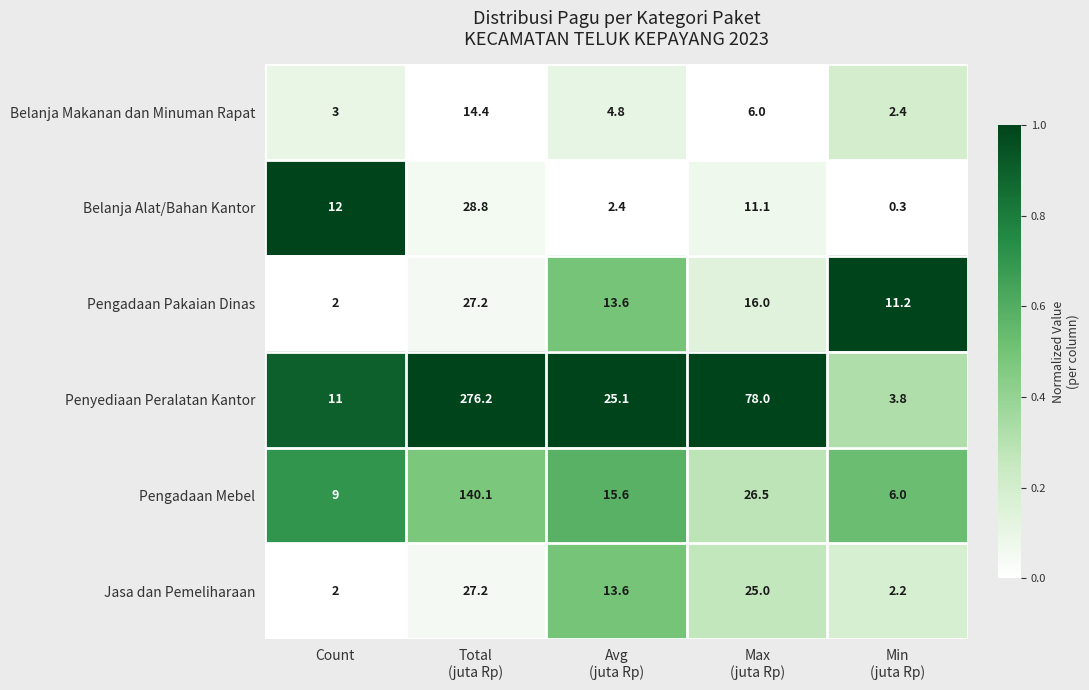

Which label corresponds to the smallest value in the chart?

Min
(juta Rp)